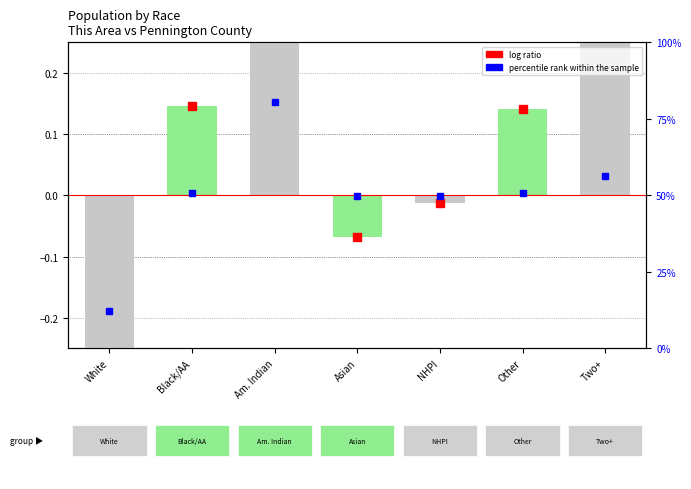

Count the number of values greater than 0.

4